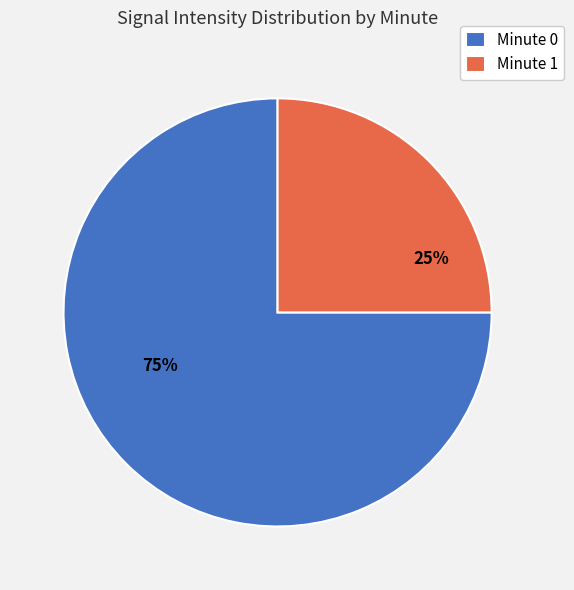

How many segments does this pie chart have?

2